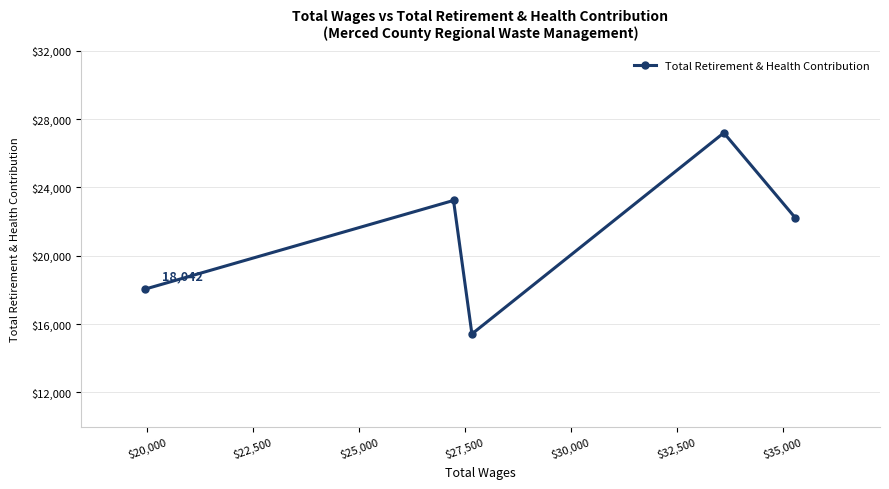

What is the value of the 3rd point from the left?

15423